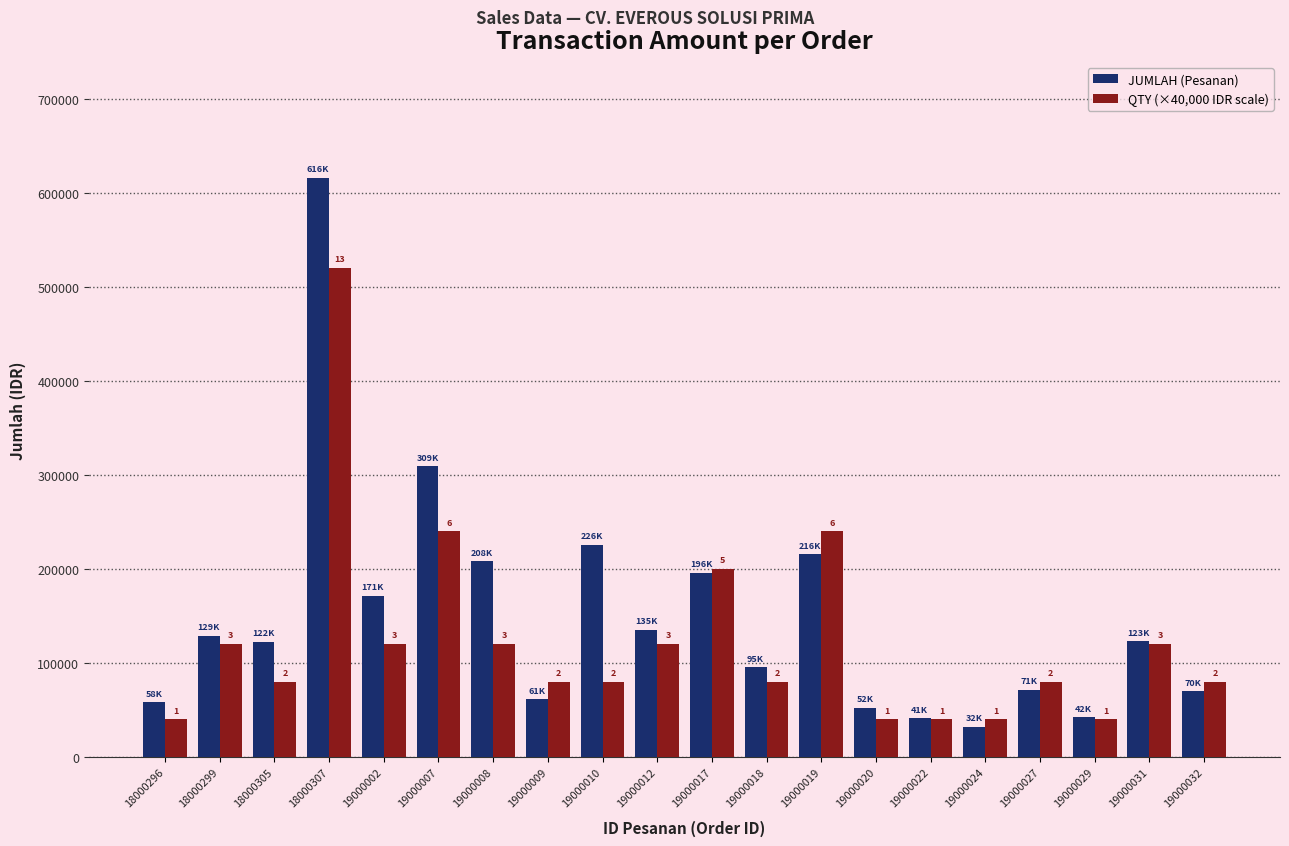

At 18000296, list the series in order from smallest to largest.

QTY (×40,000 IDR scale), JUMLAH (Pesanan)